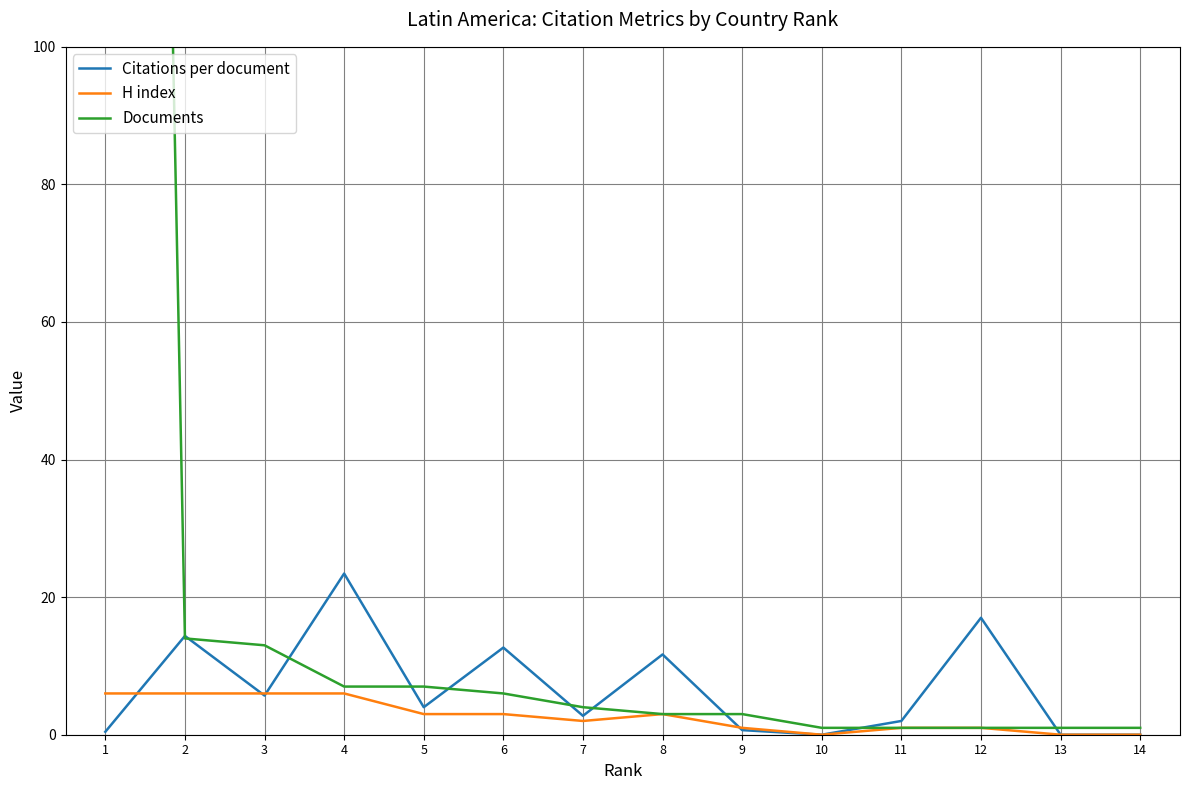

At how many categories does at least one series exceed 43?

1